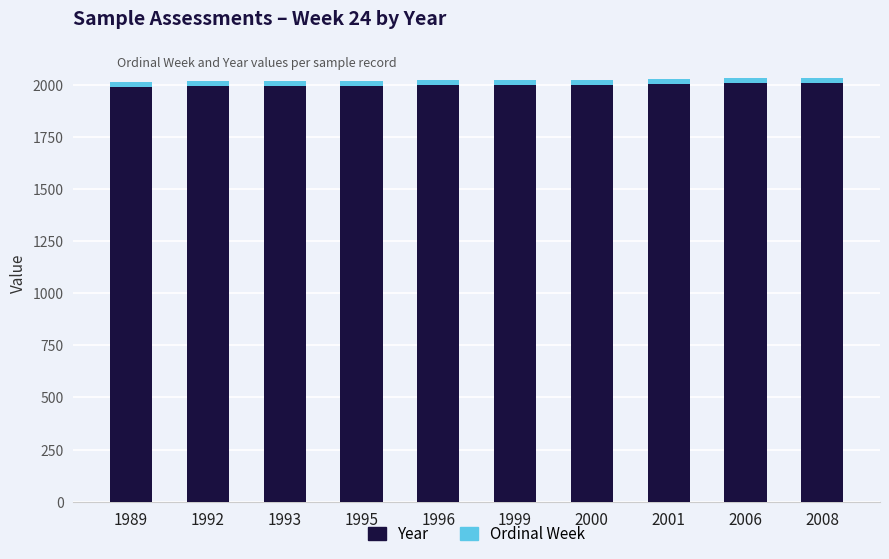

What is the average value of the Year series?

1998